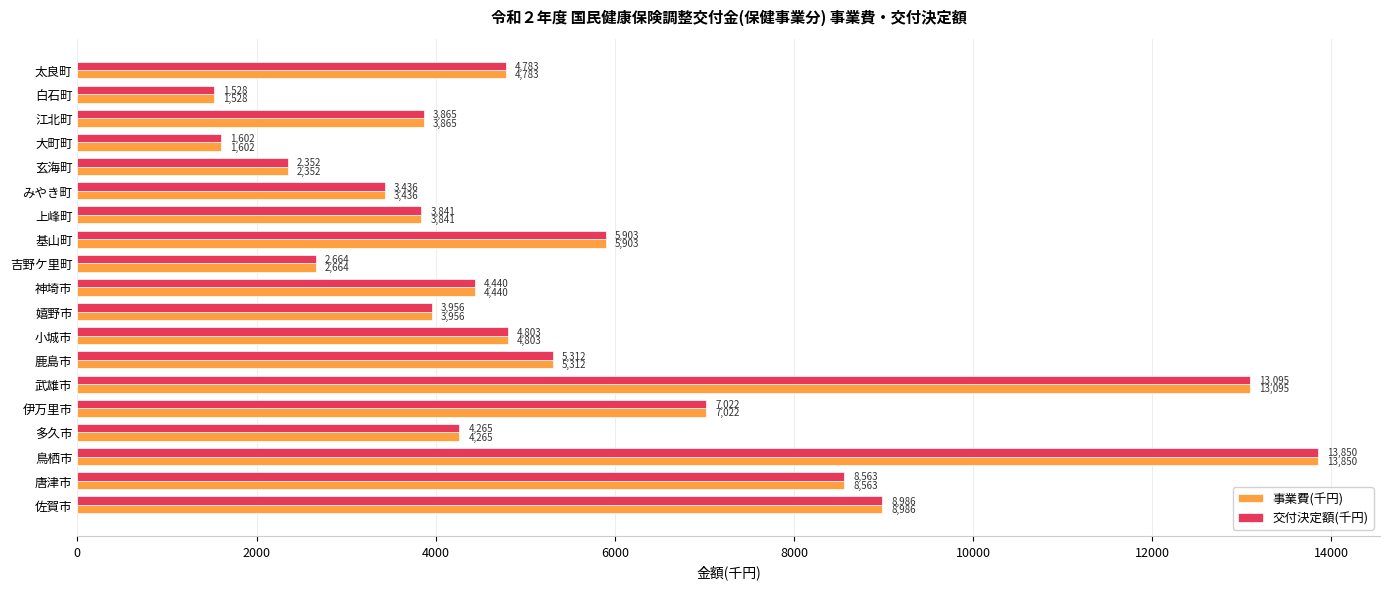

What is the sum of all 事業費(千円) values?

104266